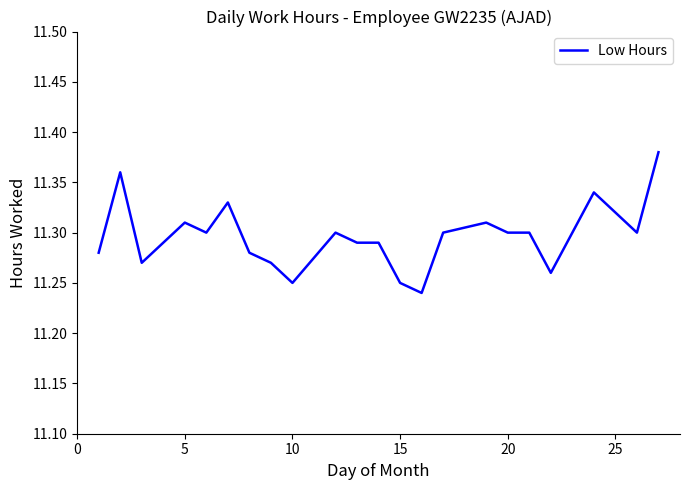

How many points are lower than both their immediate neighbors (excluding endpoints)?

6